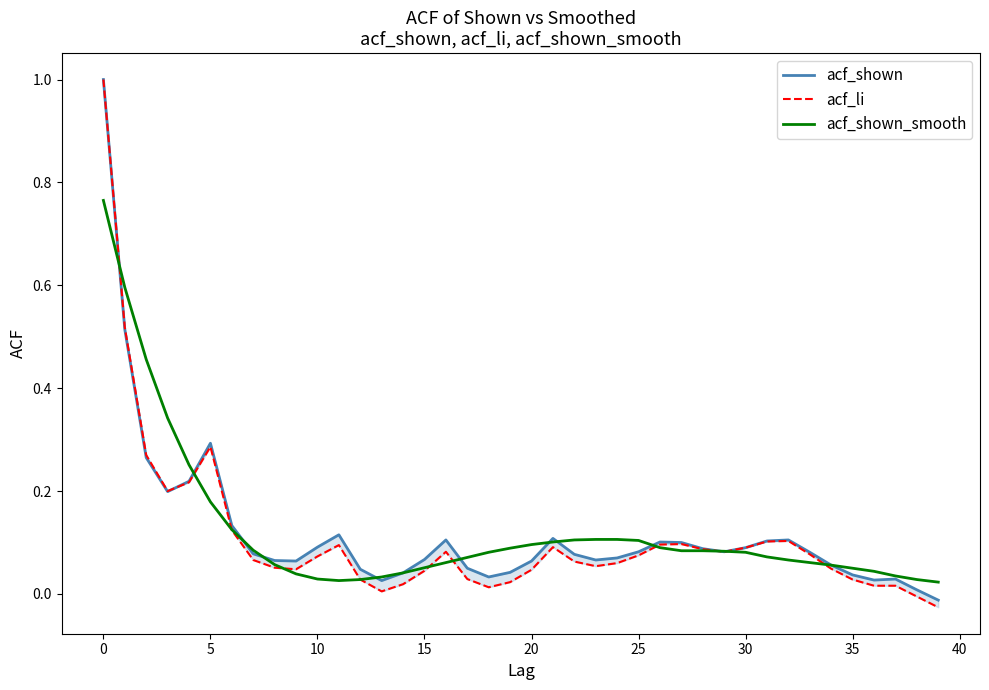

Where is acf_shown nearest to the value 0?

38